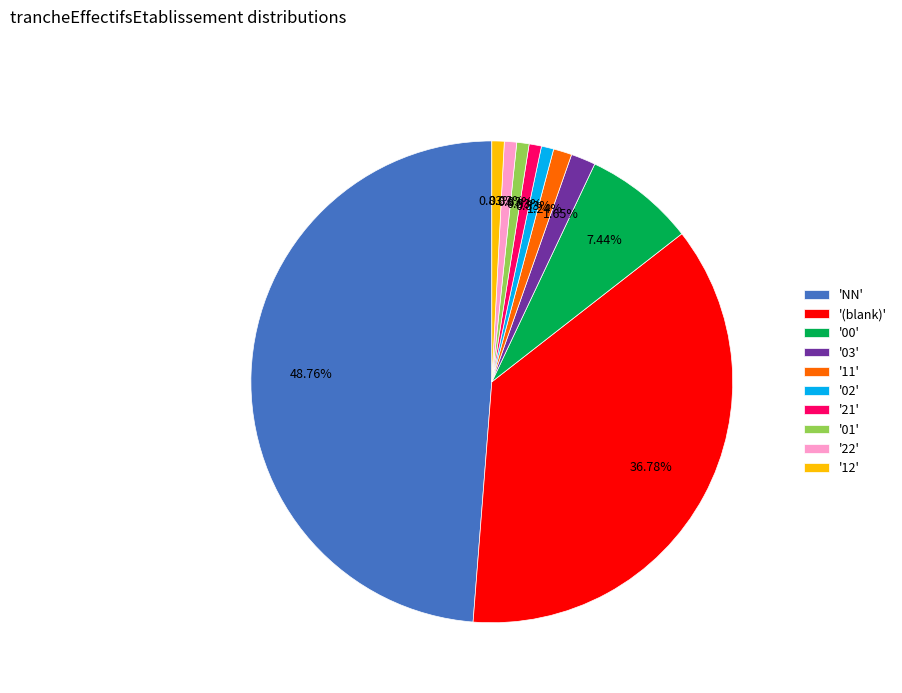

Do '11' and '02' together represent more than half of the pie?

No